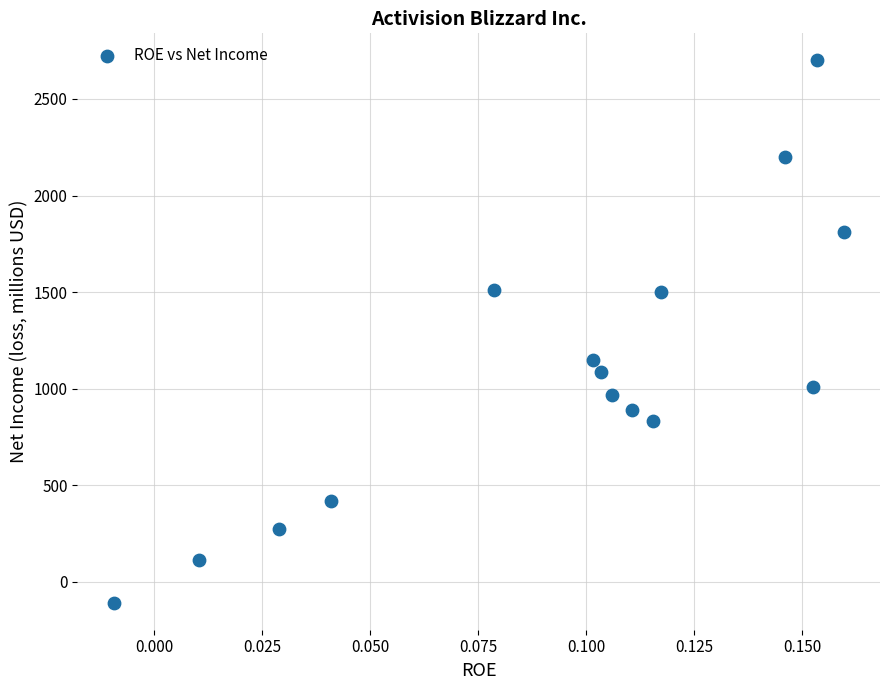

What Y value in the scatter plot is closest to 1296?

1149